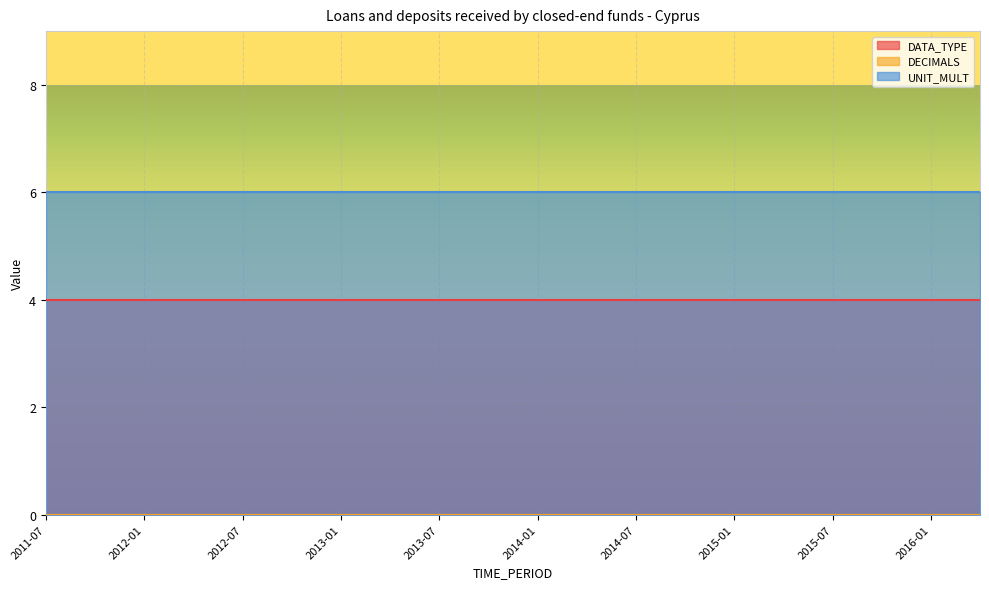

What position from the left is 2016-01?

19